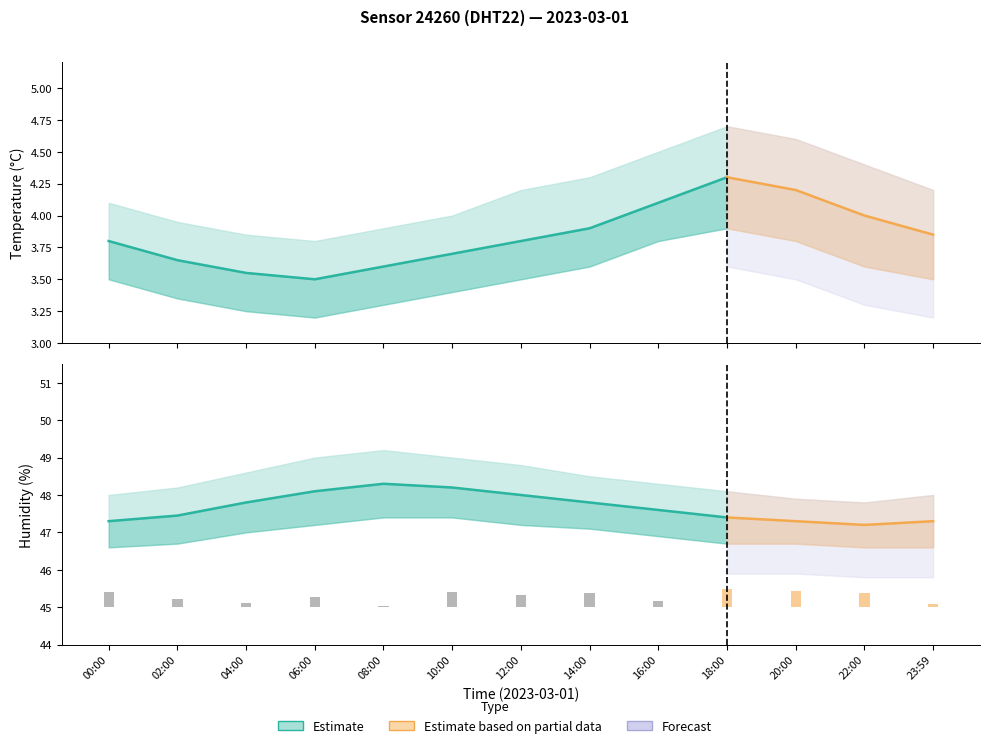

Between 10:00 and 22:00, which is larger?

22:00